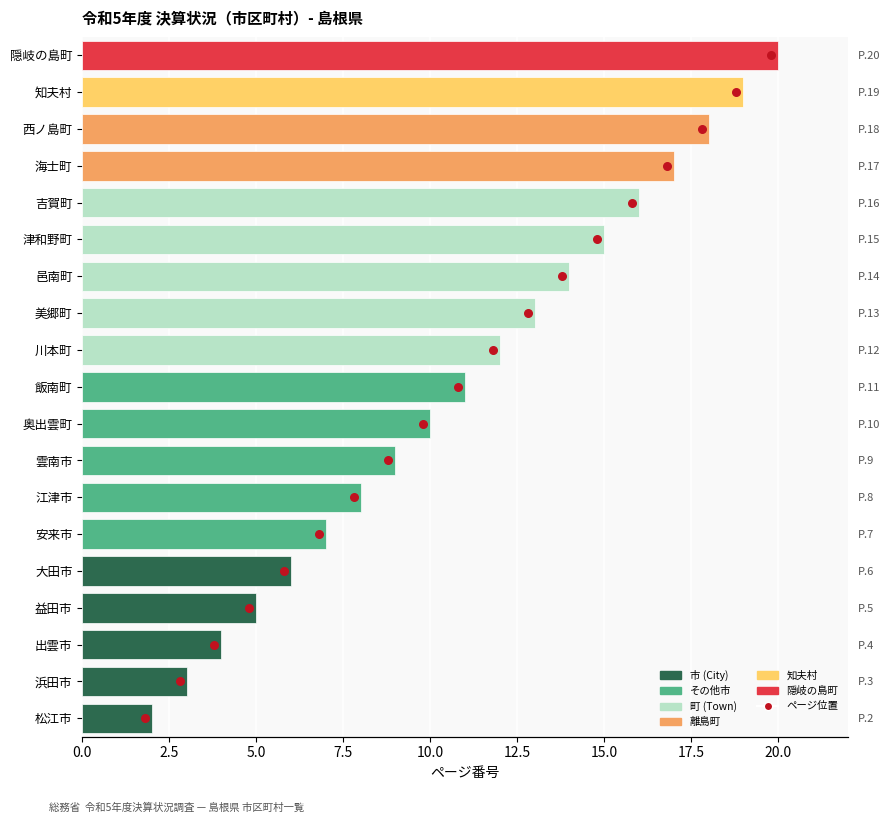

Which series has the largest total across all categories?

ページ番号